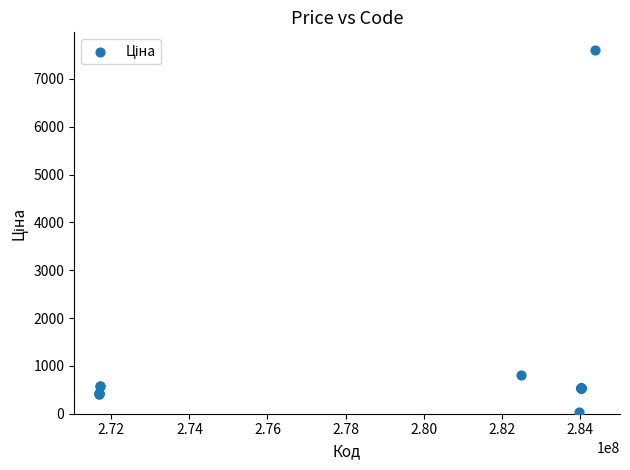

What Y value in the scatter plot is closest to 3814?

818.5